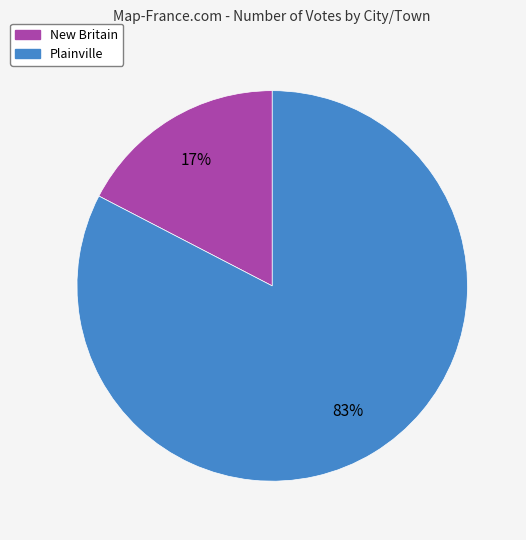

Rank the categories by value from highest to lowest.

Plainville, New Britain